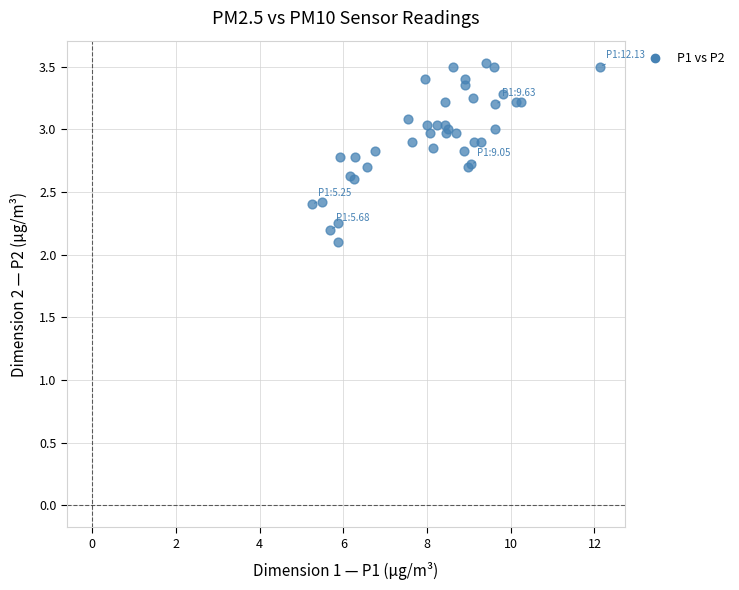

What Y value in the scatter plot is closest to 2?

2.1